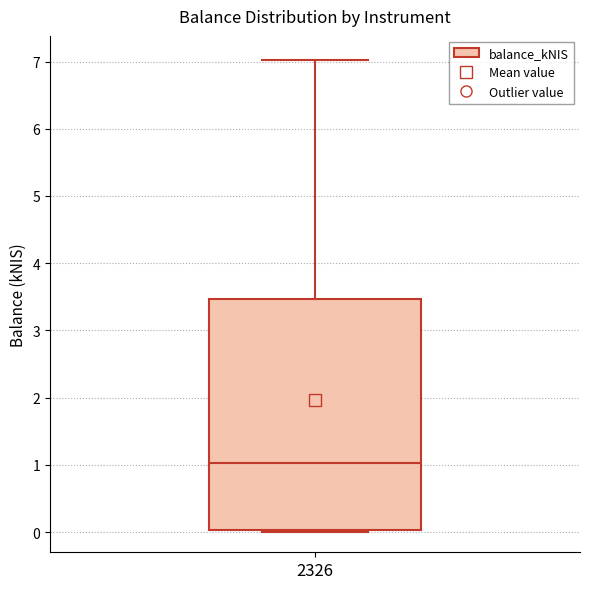

Transcribe this box plot: give where the median line is, the range the box spans, and where the two whiskers end, as read against the y-axis. The values are not printed on the chart, so give them approximately, as read against the axis.

median 1.0, box 0.0 to 3.5, whiskers 0.0 to 7.0